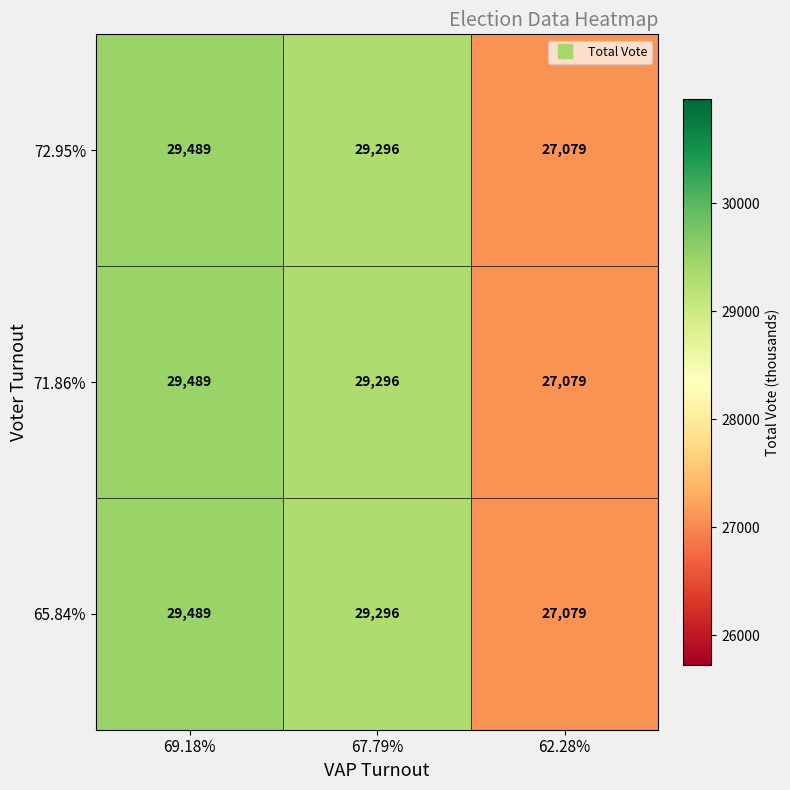

What is the sum of all 71.86% values?

85864